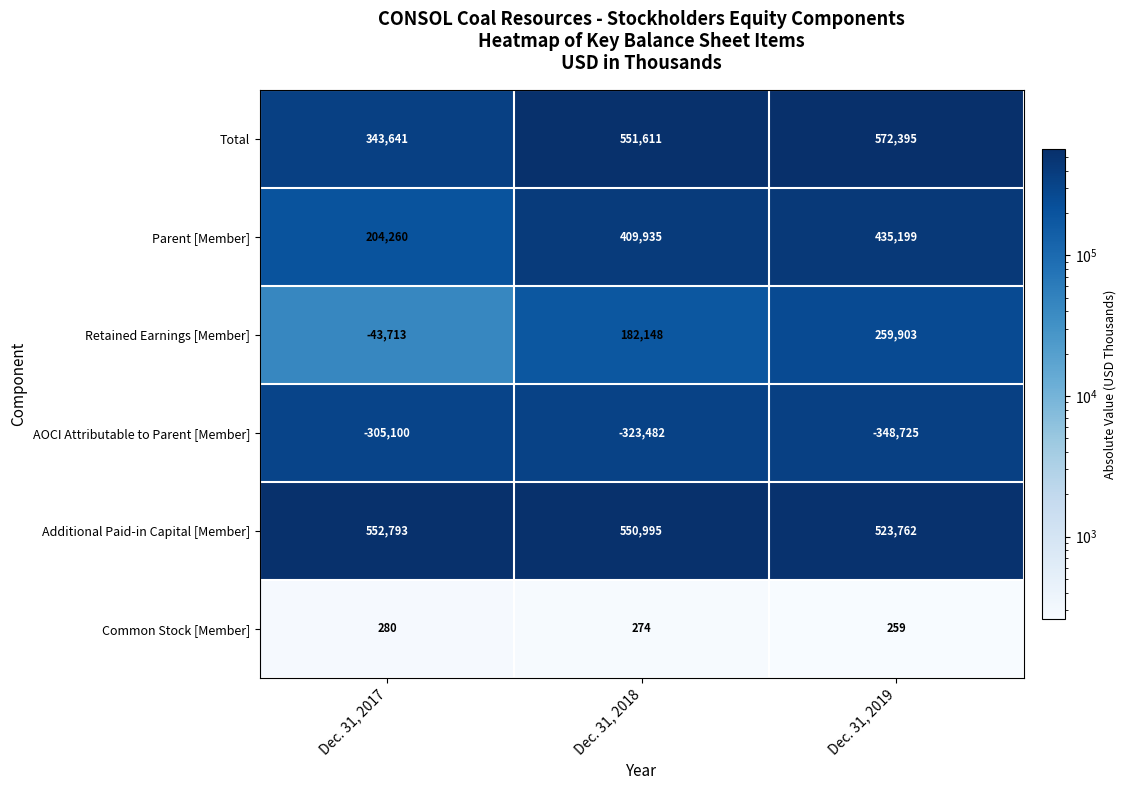

How many Parent [Member] values are between 204260 and 435199?

3